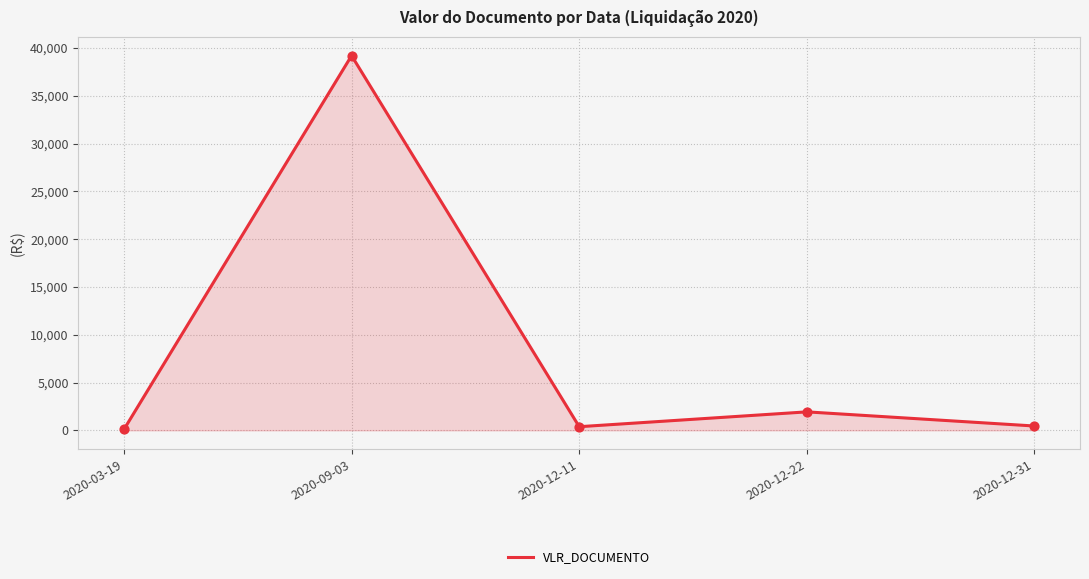

Between 2020-12-31 and 2020-03-19, which is larger?

2020-12-31